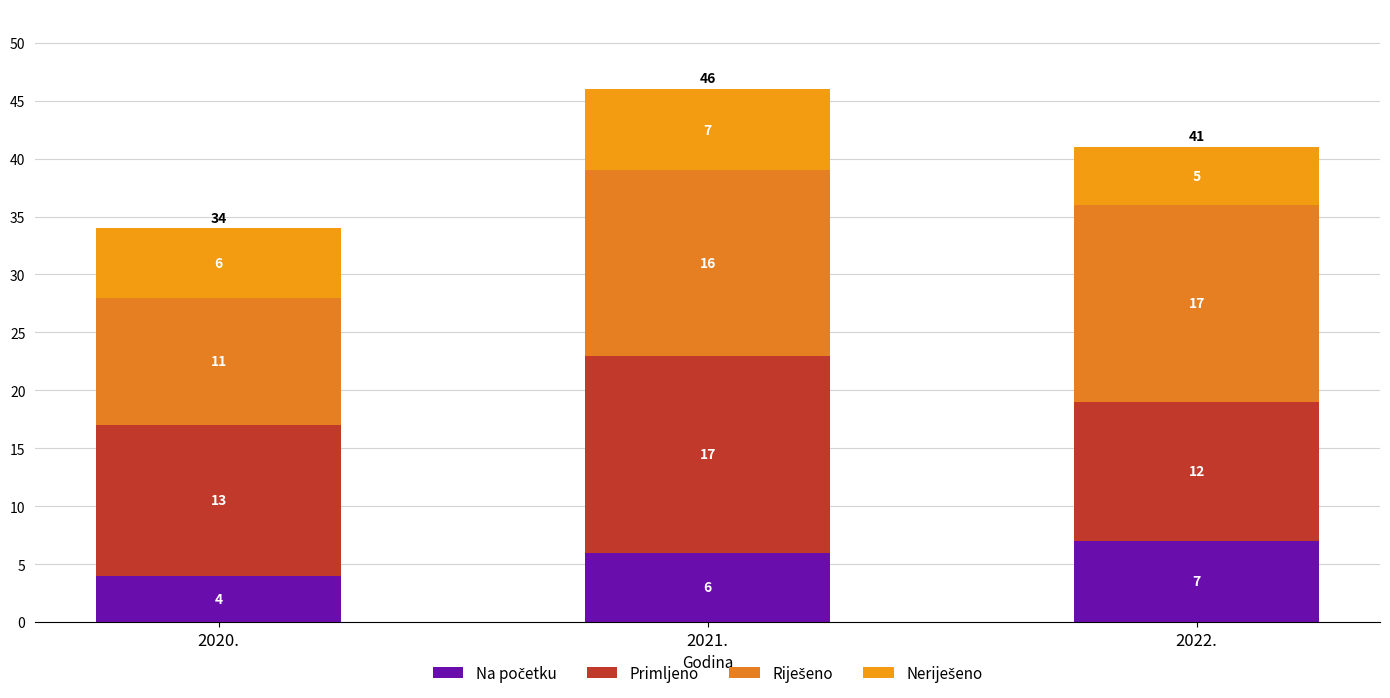

Rank the categories by Neriješeno value from lowest to highest.

2022., 2020., 2021.